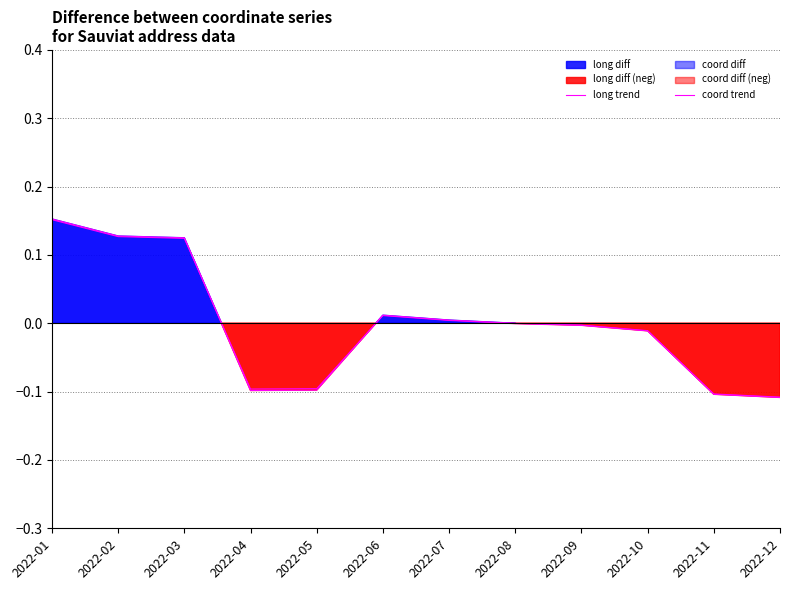

Which category has the highest value in the long trend series?

2022-01